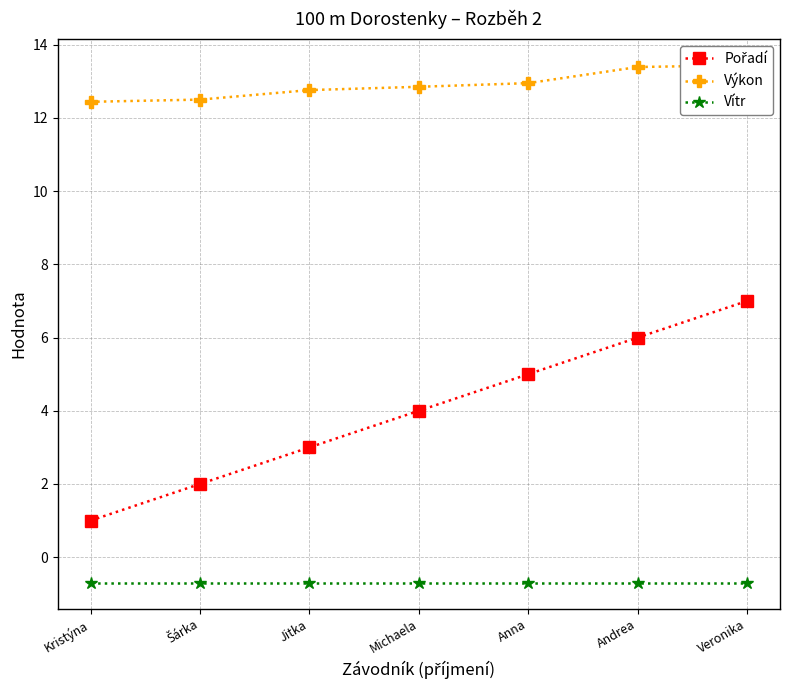

What is the approximate value of Vítr at Šárka?

-0.7